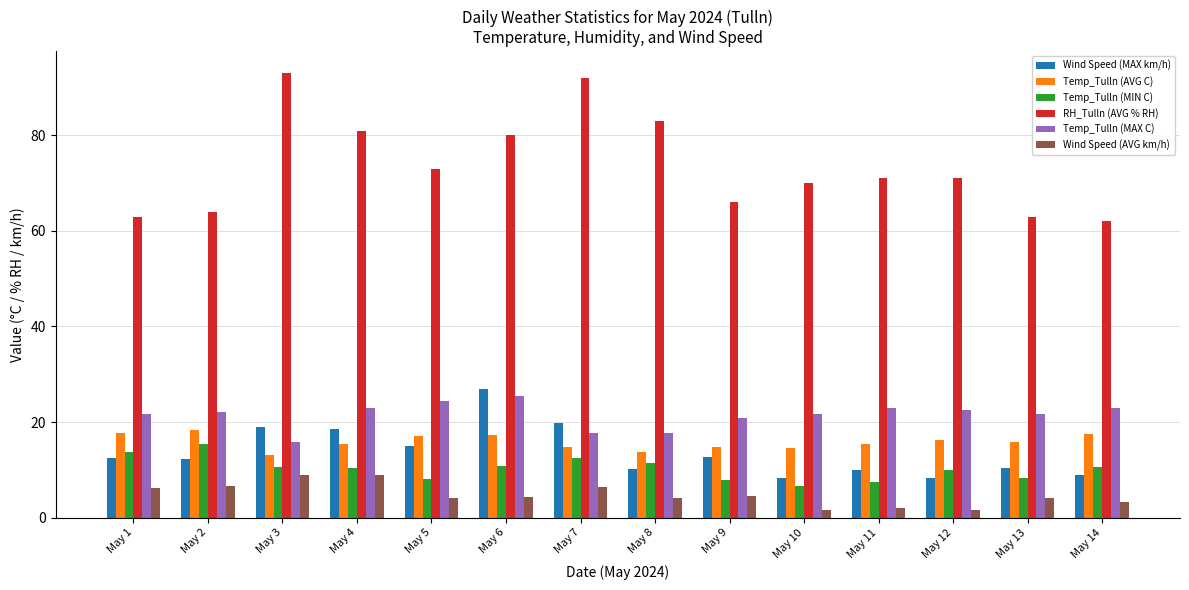

Where does the Temp_Tulln (AVG C) series first go above 15?

May 1